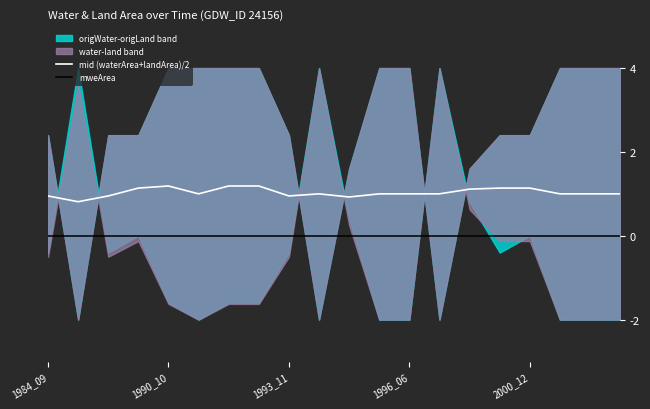

What is the average value of the mid (waterArea+landArea)/2 series?

1.0